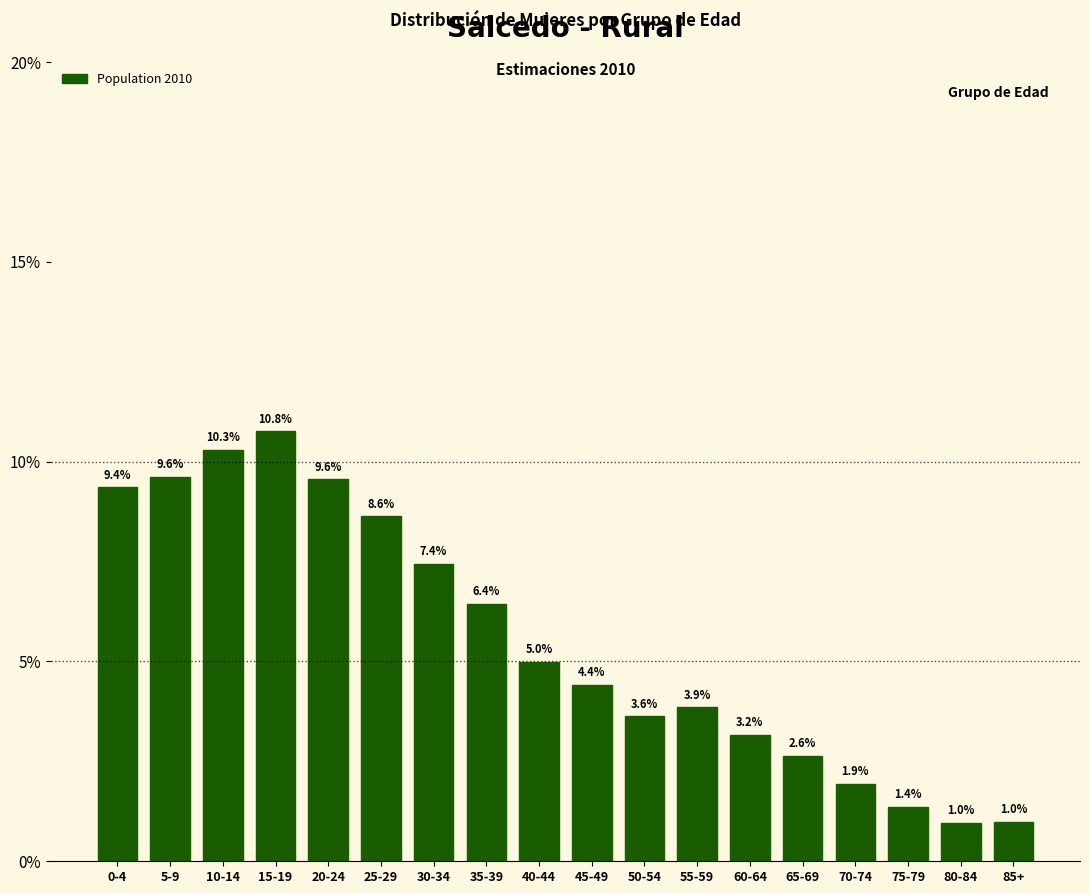

Reading left to right, extract all data points from this chart.

9.4	9.6	10.3	10.8	9.6	8.6	7.4	6.4	5.0	4.4	3.6	3.9	3.2	2.6	1.9	1.4	1.0	1.0